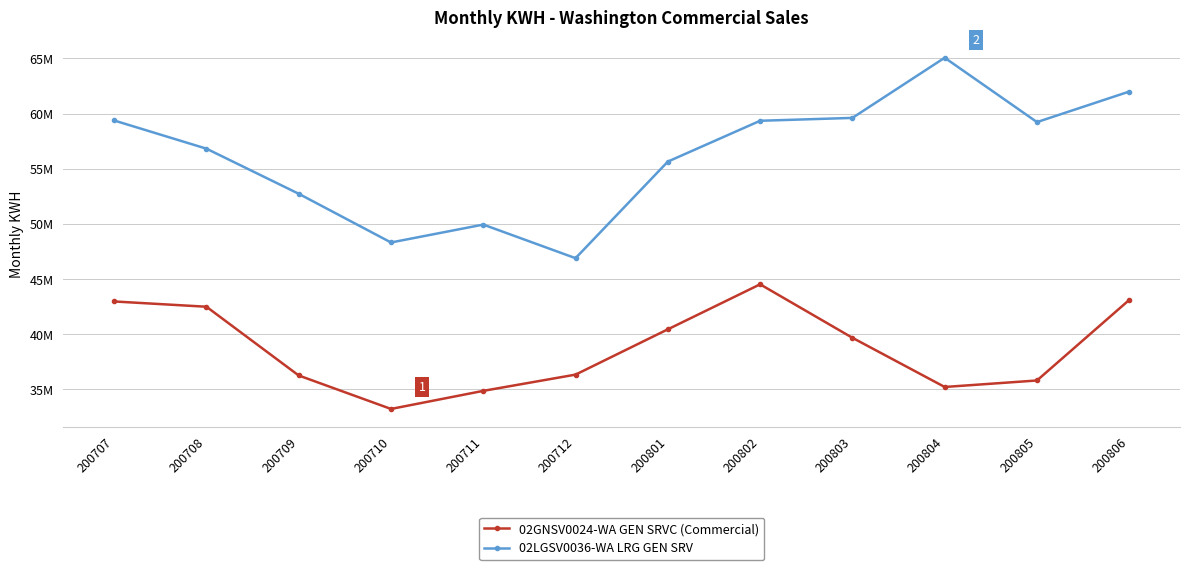

What are all the series names shown in the legend?

02GNSV0024-WA GEN SRVC (Commercial), 02LGSV0036-WA LRG GEN SRV